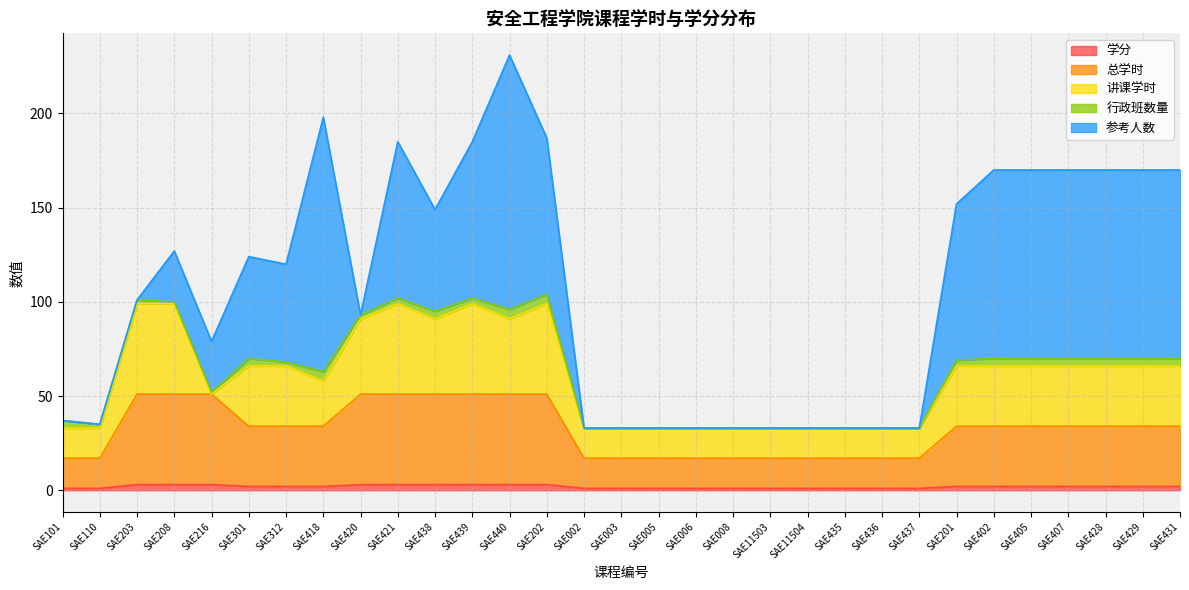

Where does the 参考人数 series first go above 27?

SAE301